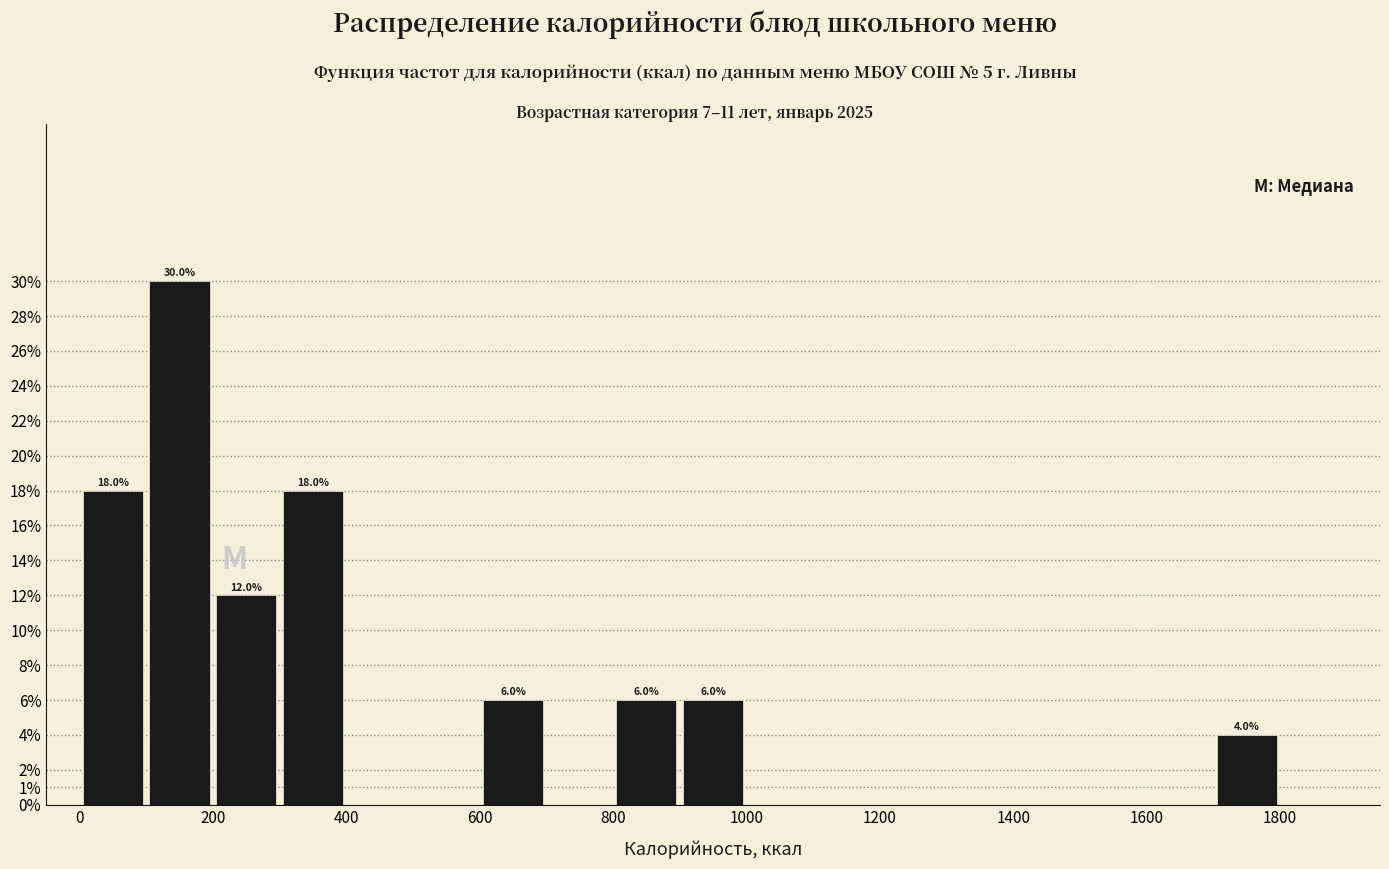

Over which range of the x-axis is the bar tallest?

100 to 200